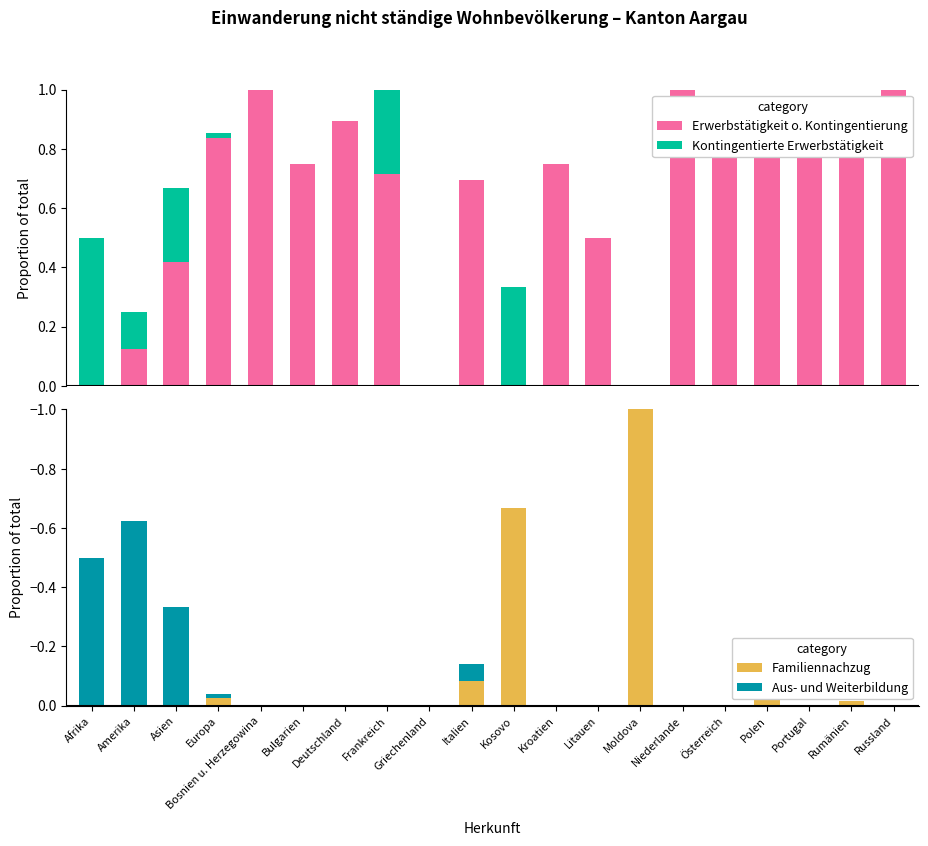

Are the bars horizontal?

No